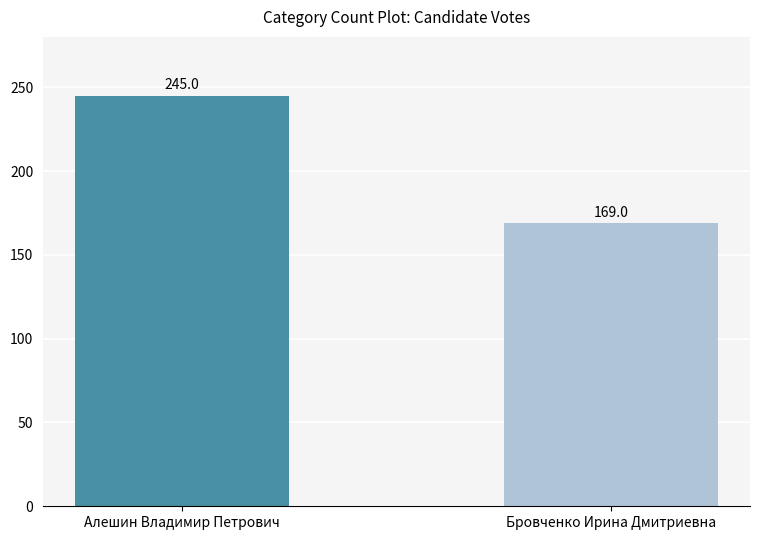

Read the value at Бровченко Ирина Дмитриевна, to the nearest 10.

170